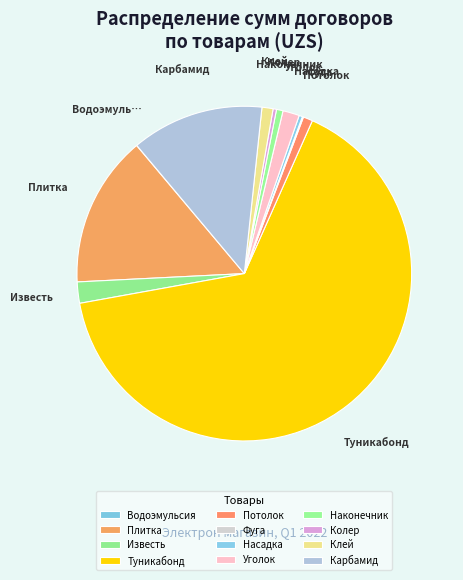

Is it true that Карбамид is 13% of the pie?

True